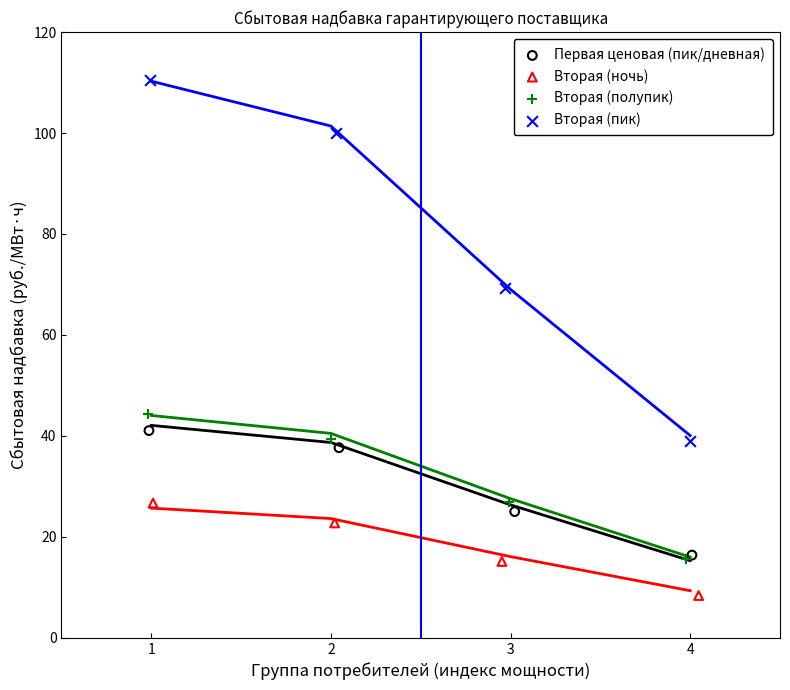

Which series reaches the maximum Y coordinate?

Вторая (пик)